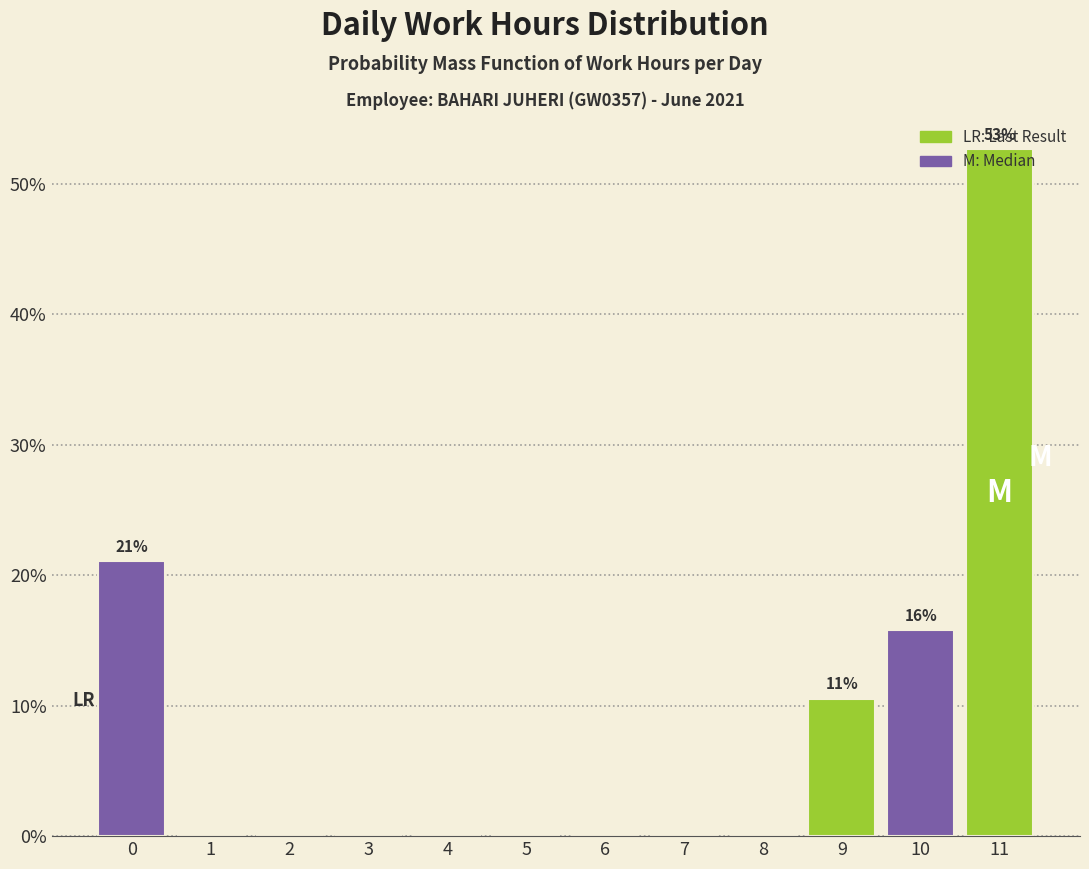

What is the maximum value shown in the chart?

52.6